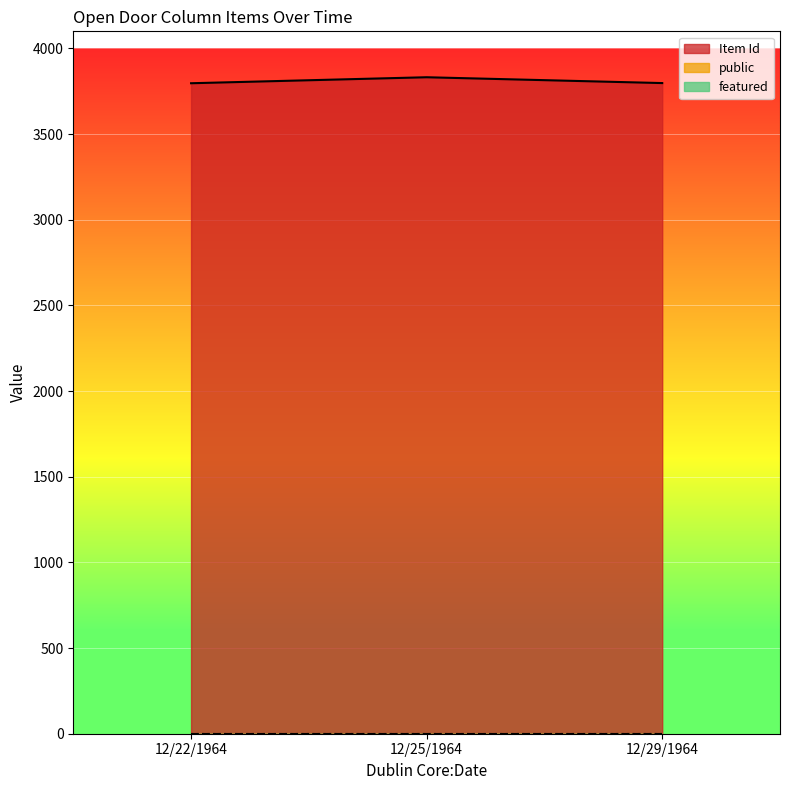

What are all the series names shown in the legend?

Item Id, public, featured